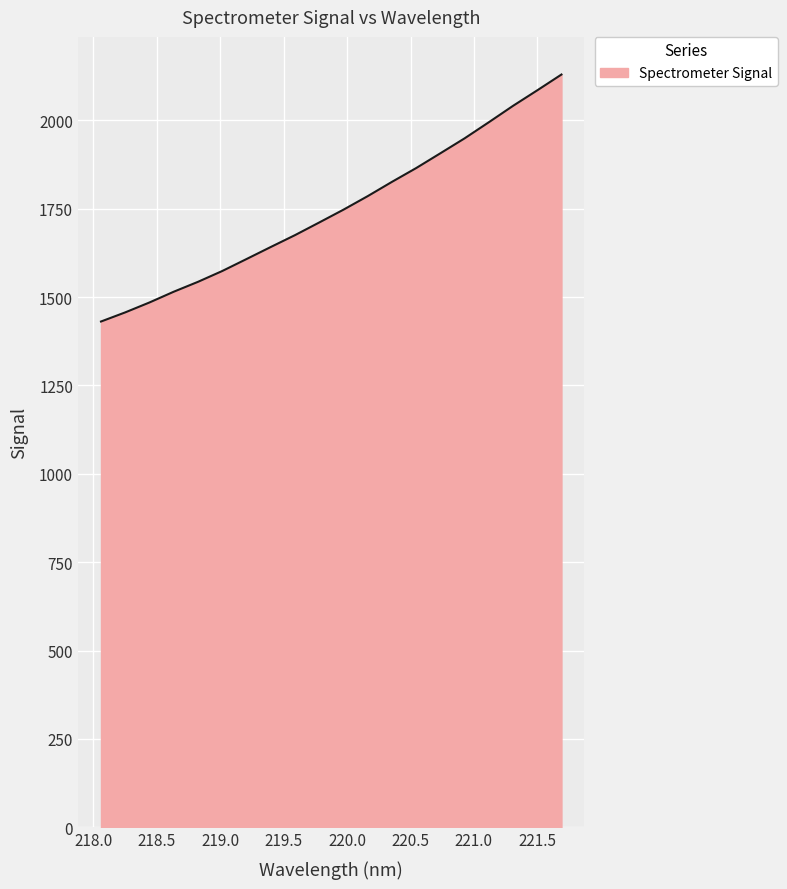

What is the maximum value shown in the chart?

2129.6